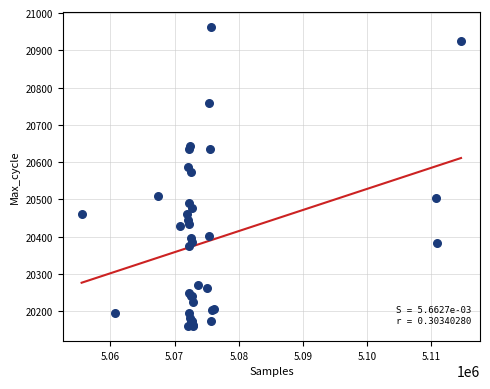

What Y value in the scatter plot is closest to 20562?

20574